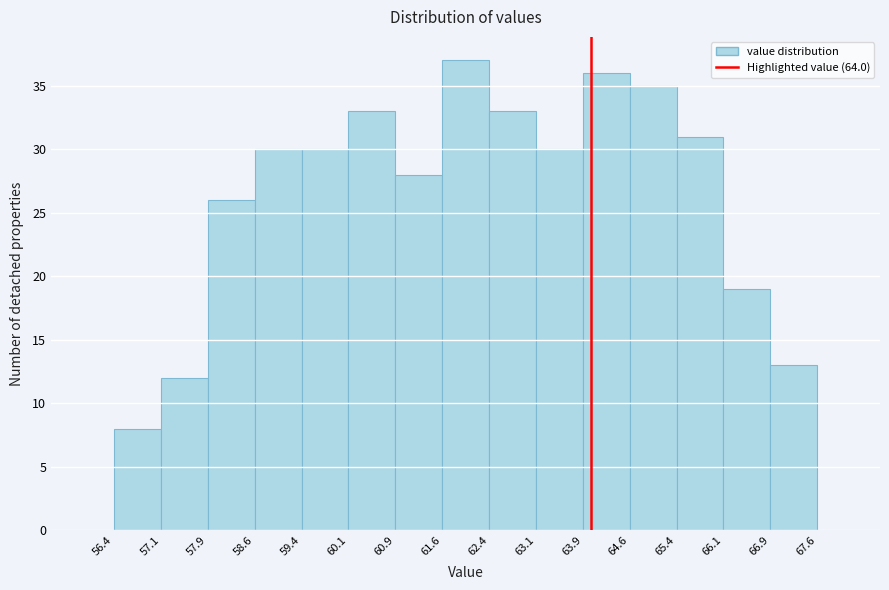

Which range on the x-axis has the tallest bar?

61.6 to 62.4